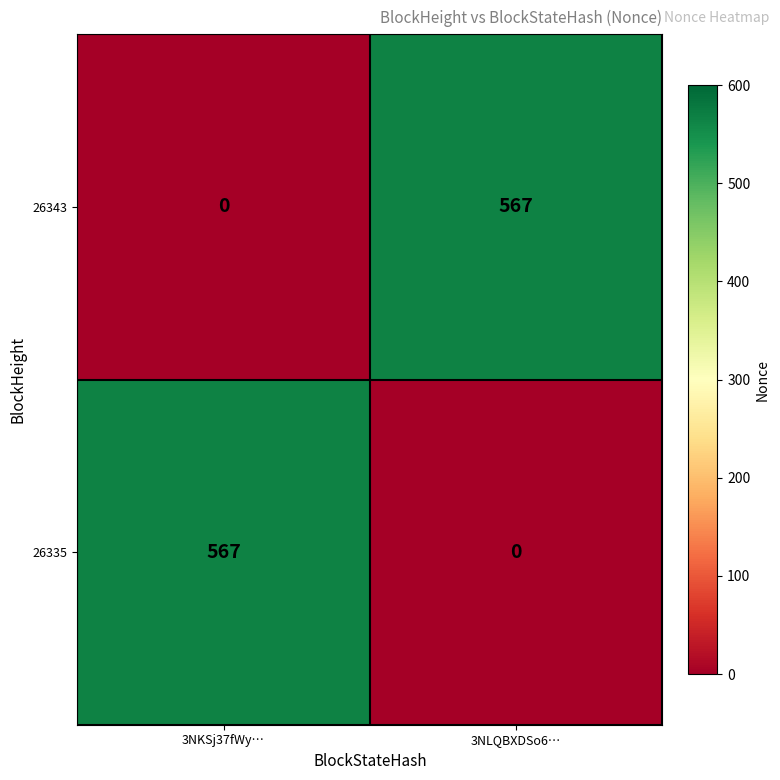

What is the sum of all 26335 values?

567